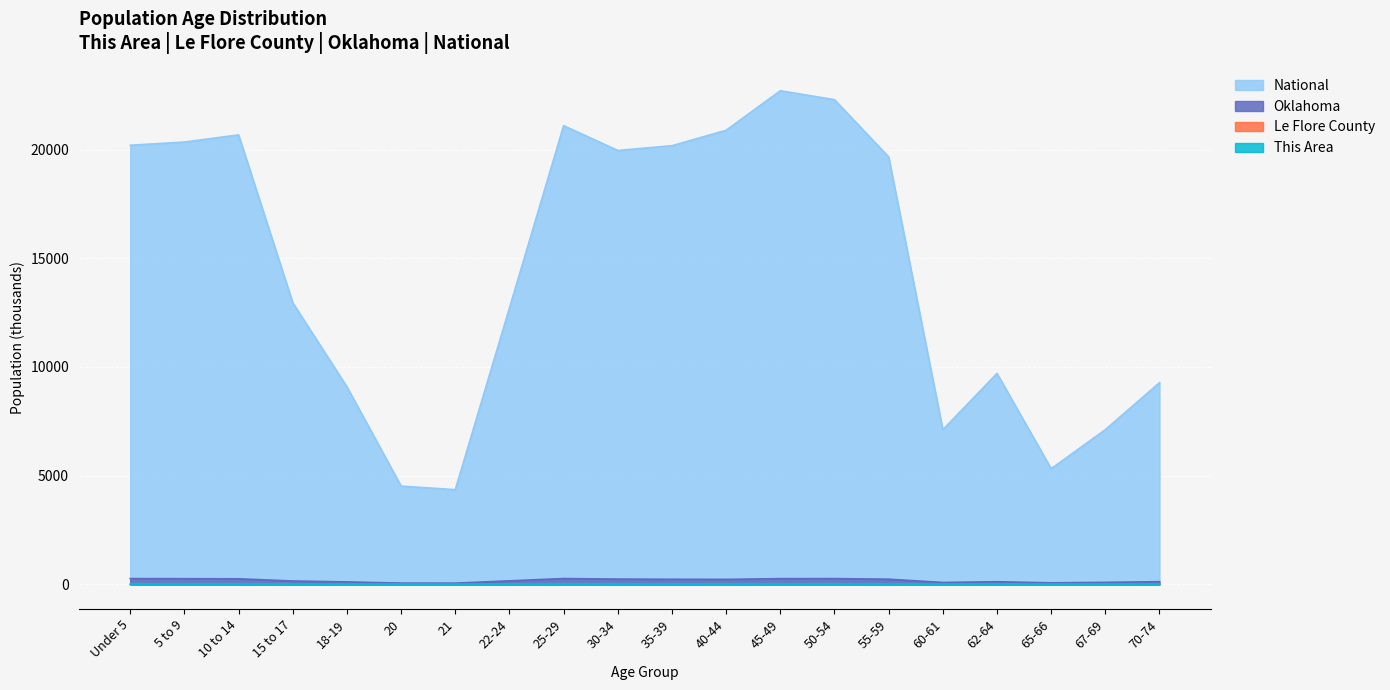

Reading left to right, extract all data points from this chart.

This Area: Under 5=0.2	5 to 9=0.2	10 to 14=0.2	15 to 17=0.1	18-19=0.1	20=0.0	21=0.0	22-24=0.1	25-29=0.2	30-34=0.2	35-39=0.2	40-44=0.2	45-49=0.2	50-54=0.2	55-59=0.3	60-61=0.1	62-64=0.1	65-66=0.1	67-69=0.1	70-74=0.1
Le Flore County: Under 5=3.4	5 to 9=3.5	10 to 14=3.4	15 to 17=2.1	18-19=1.5	20=0.7	21=0.6	22-24=1.7	25-29=3.1	30-34=3.0	35-39=3.0	40-44=3.1	45-49=3.5	50-54=3.6	55-59=3.3	60-61=1.3	62-64=1.9	65-66=1.1	67-69=1.4	70-74=2.0
Oklahoma: Under 5=264.1	5 to 9=259.3	10 to 14=253.7	15 to 17=152.5	18-19=111.9	20=56.1	21=54.0	22-24=159.1	25-29=265.7	30-34=241.0	35-39=232.7	40-44=228.2	45-49=261.2	50-54=264.4	55-59=236.0	60-61=85.8	62-64=118.7	65-66=68.7	67-69=90.7	70-74=121.1
National: Under 5=20201.4	5 to 9=20348.7	10 to 14=20677.2	15 to 17=12954.3	18-19=9086.1	20=4519.1	21=4354.3	22-24=12712.6	25-29=21101.8	30-34=19962.1	35-39=20179.6	40-44=20891.0	45-49=22708.6	50-54=22298.1	55-59=19664.8	60-61=7113.7	62-64=9704.2	65-66=5319.9	67-69=7115.4	70-74=9278.2